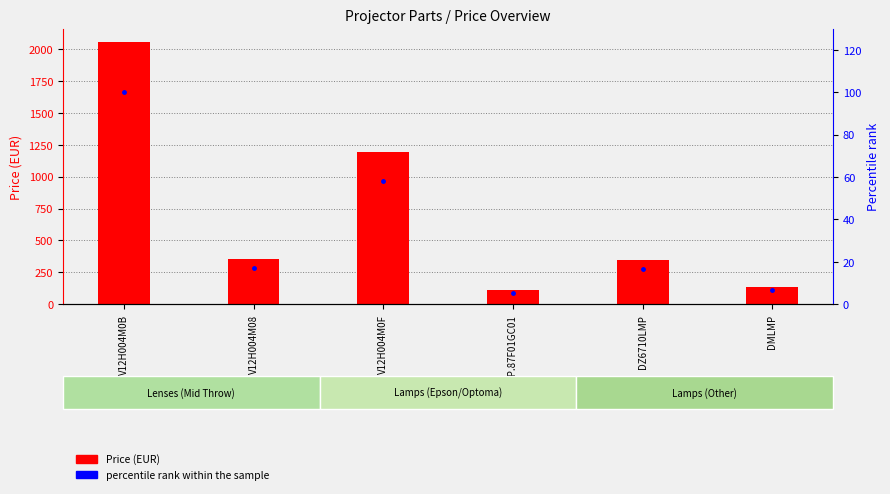

Is it true that percentile rank within the sample equals 9.8 at SP.87F01GC01?

False